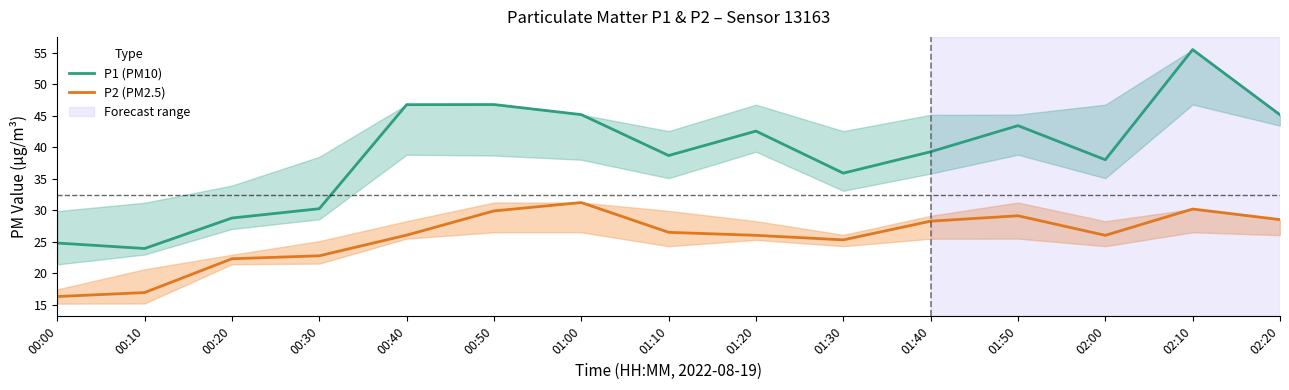

What is the sum of all P2 (PM2.5) values?

385.4